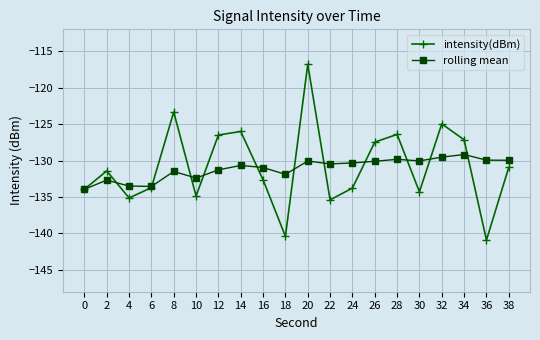

Is this an area chart (filled region under the line)?

No